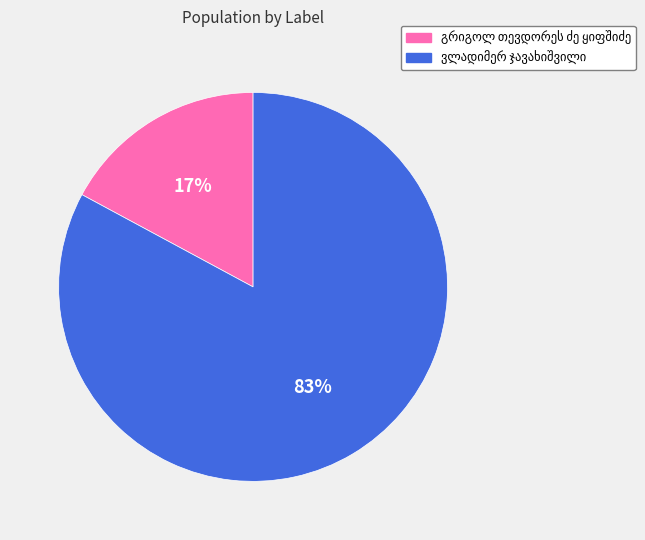

How many slices are in this pie chart?

2